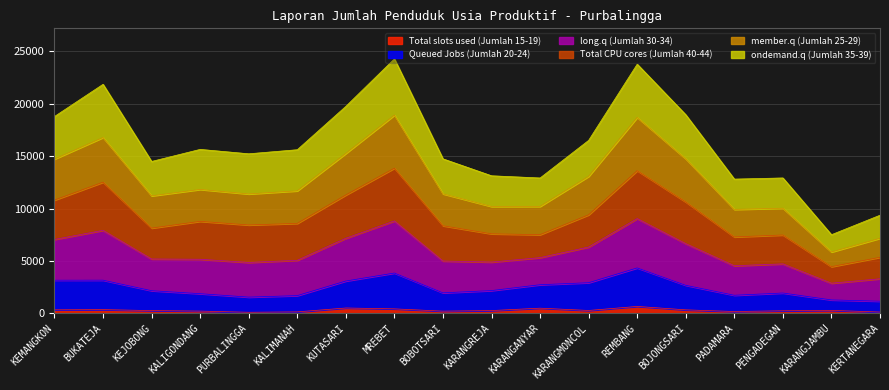

What is the difference between the second highest and second lowest values in the Queued Jobs (Jumlah 20-24) series?

2565